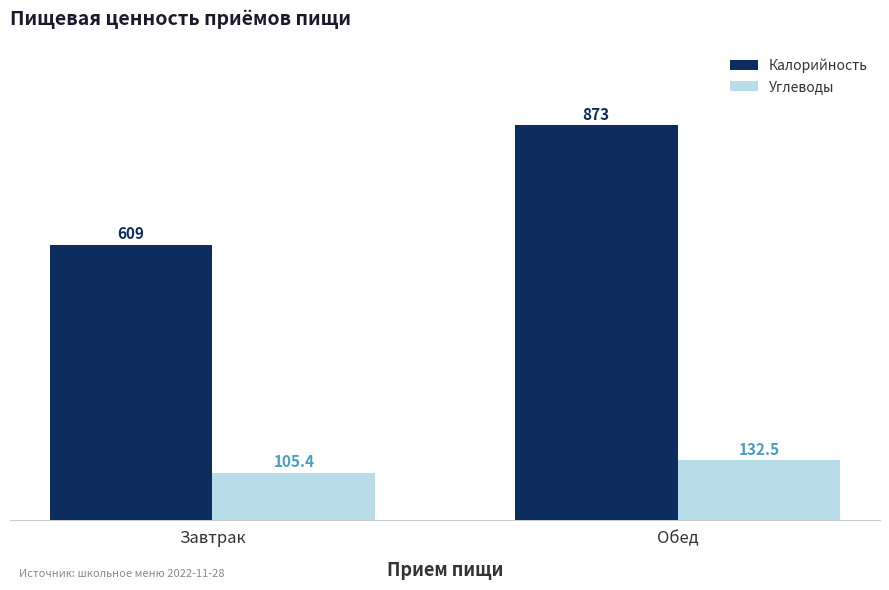

What is the label of the 2nd bar from the right?

Завтрак